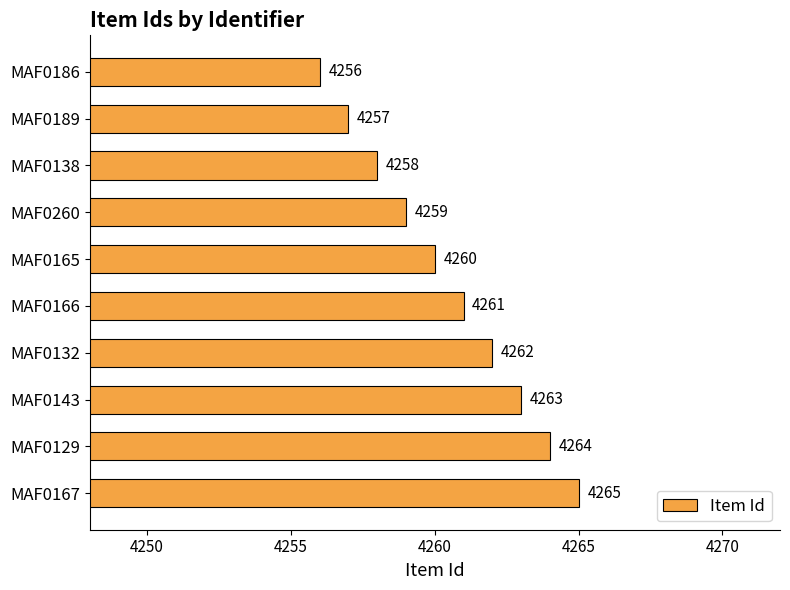

Does the chart contain any negative values?

No